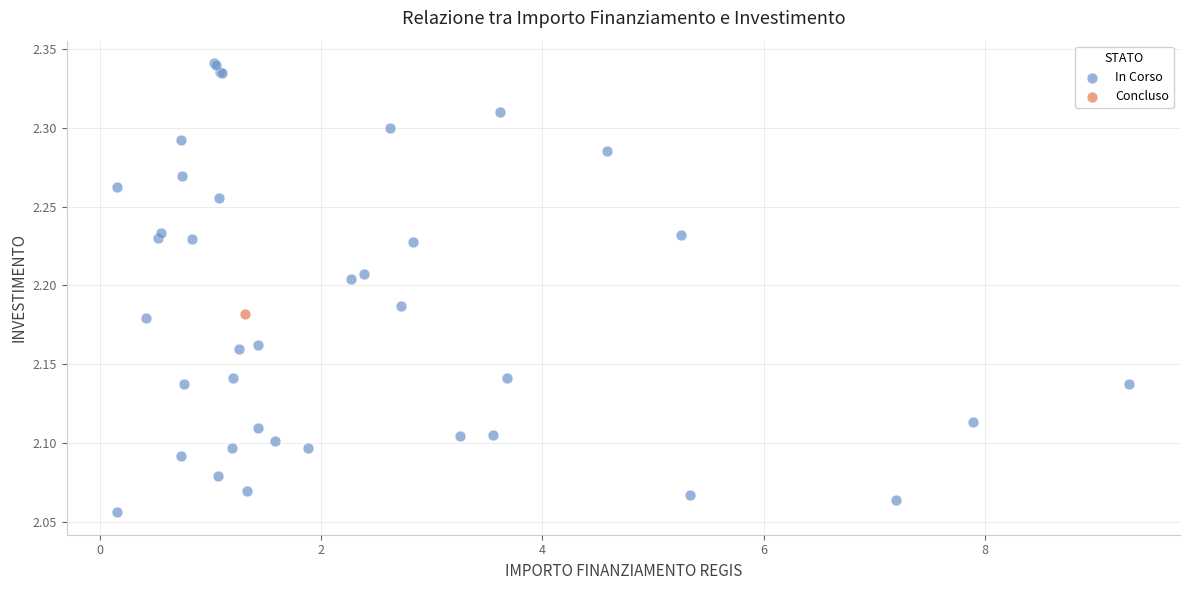

What are all the series names shown in the legend?

In Corso, Concluso